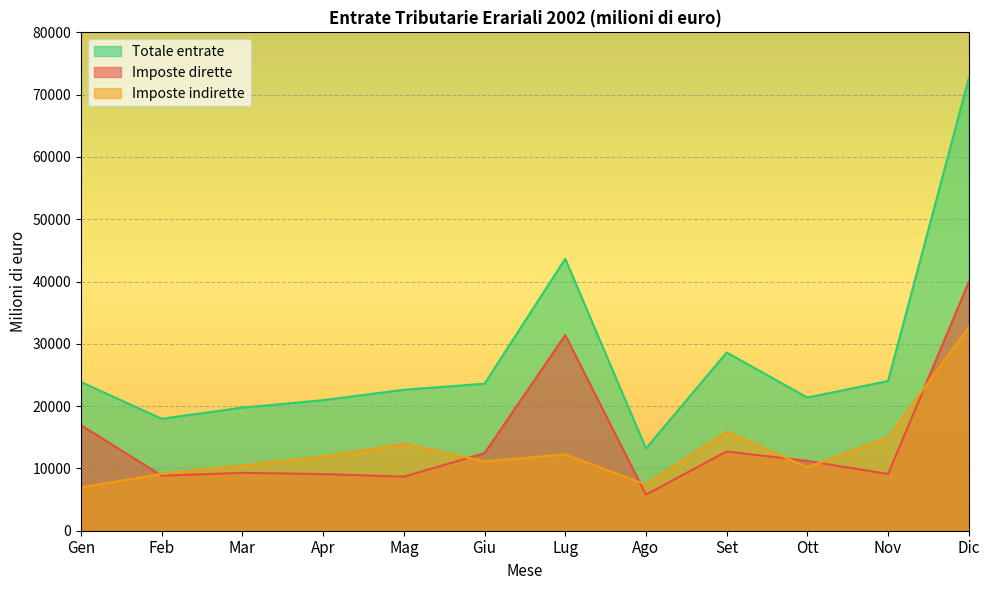

Where is the first local maximum for Imposte dirette?

Mar